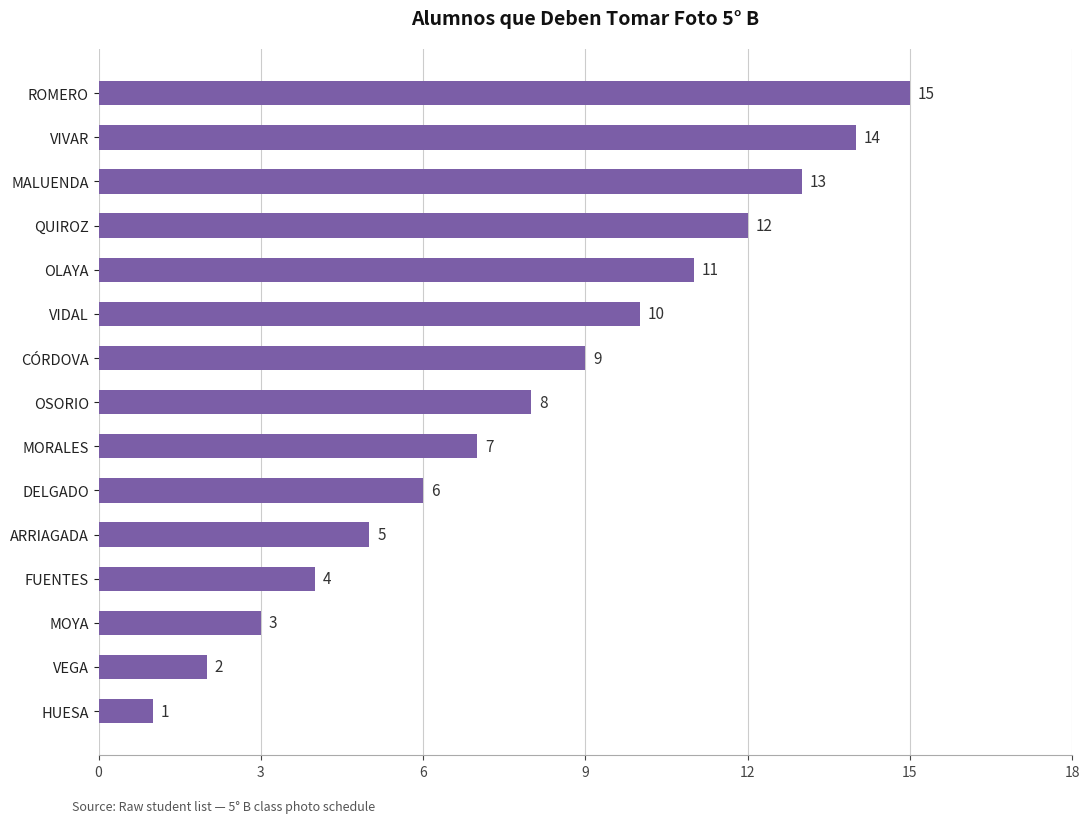

List the labels in order of value, largest first.

ROMERO, VIVAR, MALUENDA, QUIROZ, OLAYA, VIDAL, CÓRDOVA, OSORIO, MORALES, DELGADO, ARRIAGADA, FUENTES, MOYA, VEGA, HUESA